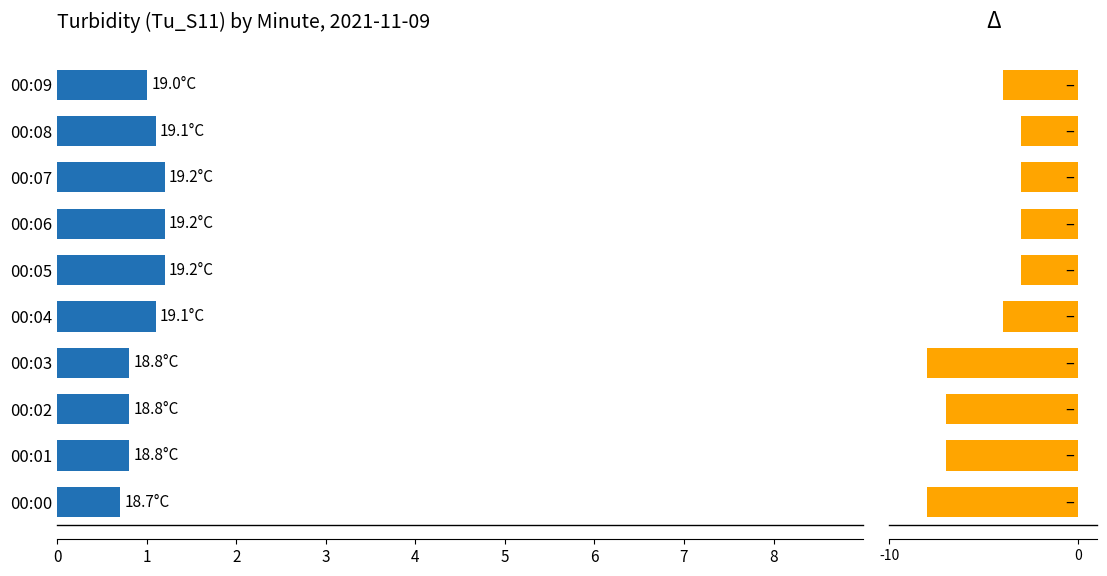

Reading left to right, what are all the values shown in this chart?

0.7	0.8	0.8	0.8	1.1	1.2	1.2	1.2	1.1	1.0